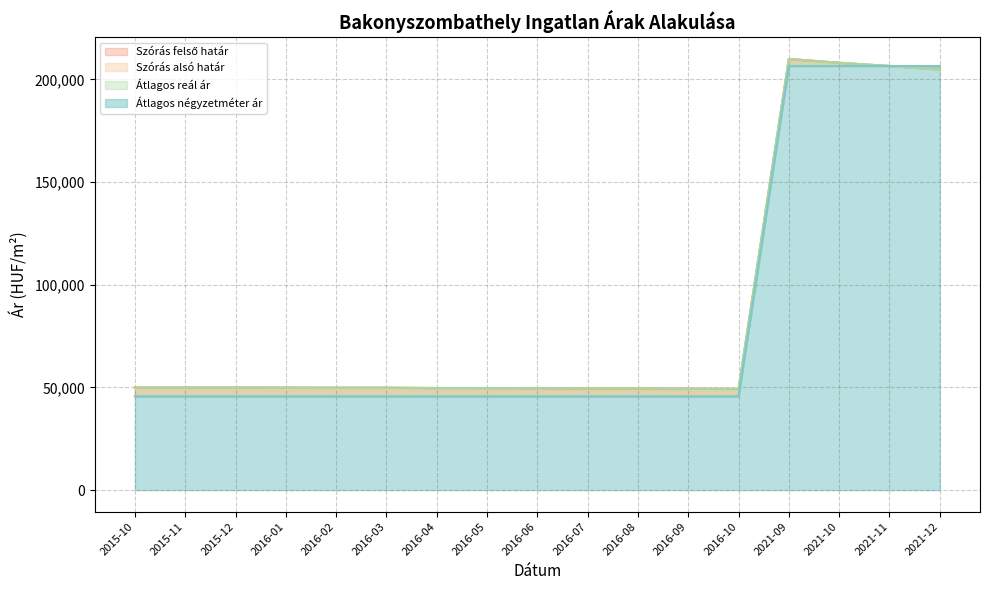

True or false: Szórás felső határ and Átlagos négyzetméter ár intersect in this chart.

False